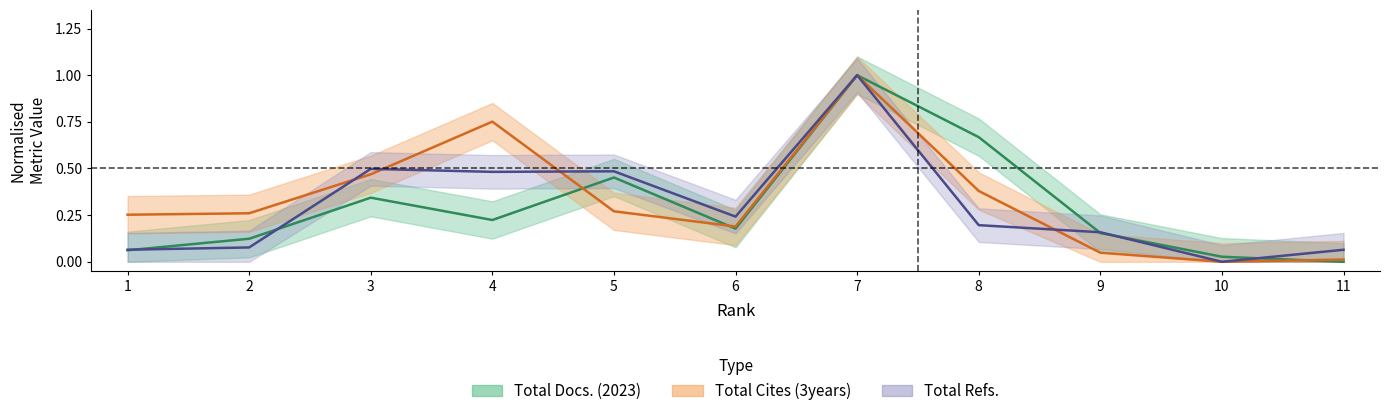

What is the greatest value displayed?

1.0